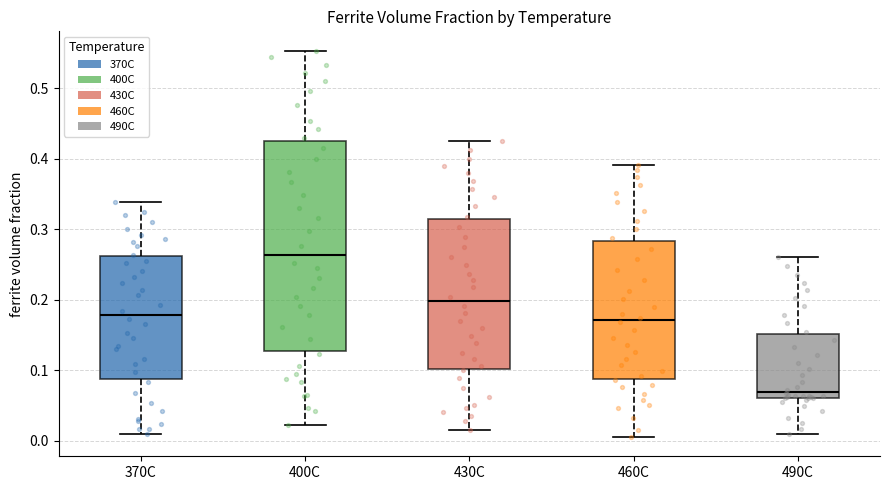

Comparing the boxes themselves (not the whiskers), which one is the tallest?

400C